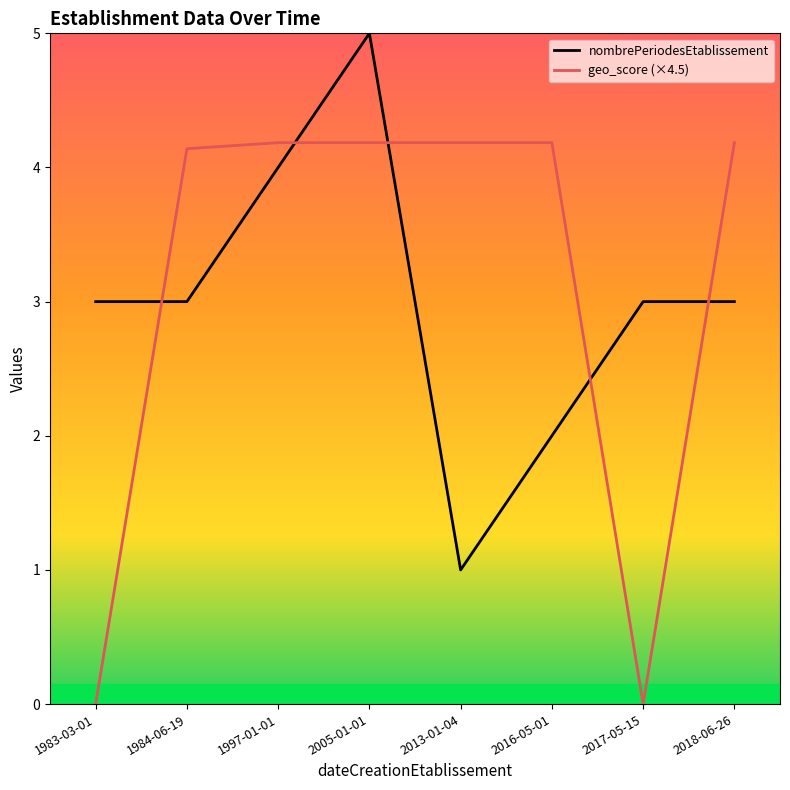

The value of geo_score (×4.5) at 2016-05-01 is 4.2. True or false?

True